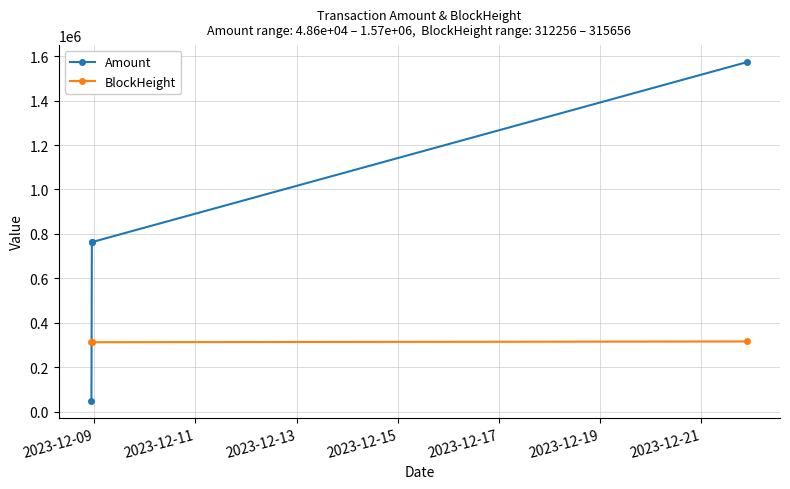

What is the smallest value displayed?

48609.1